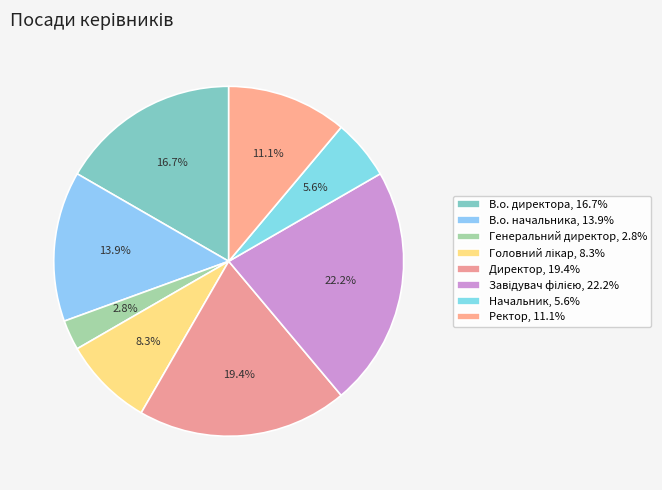

To the nearest percent, what is the difference between the largest and smallest slice percentages?

19%